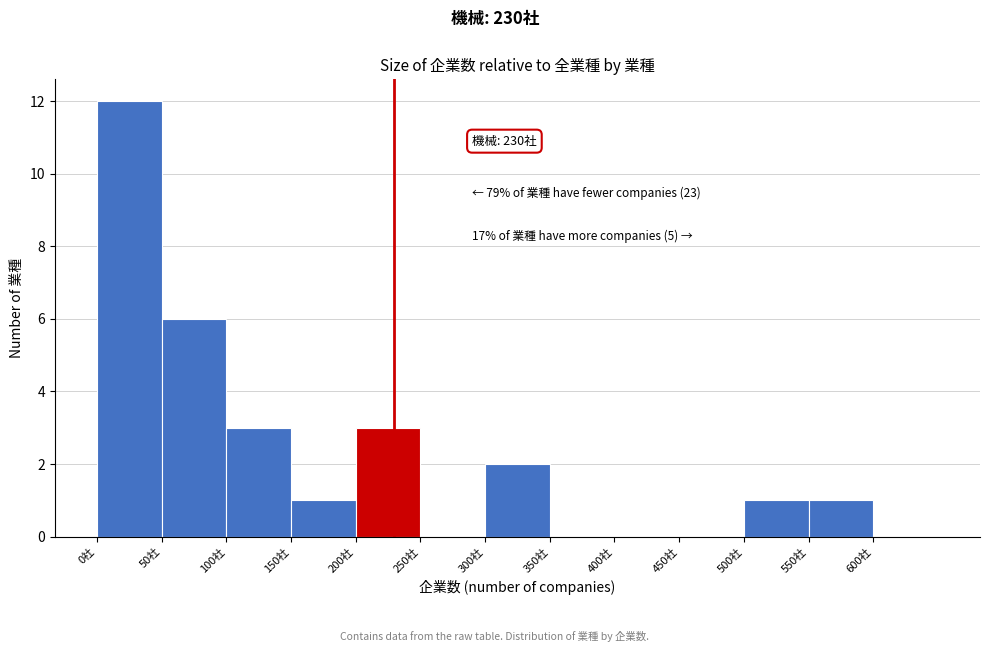

Over which range of the x-axis is the bar tallest?

0 to 50